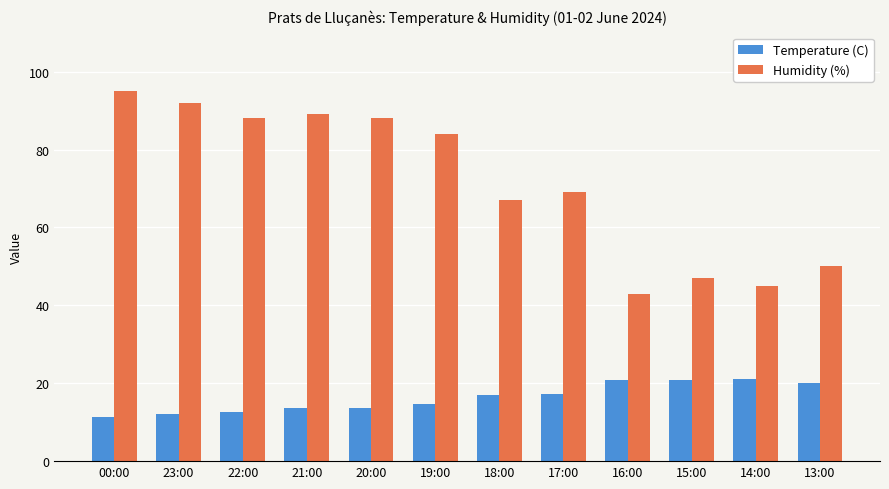

At which label does Humidity (%) first exceed 84?

00:00